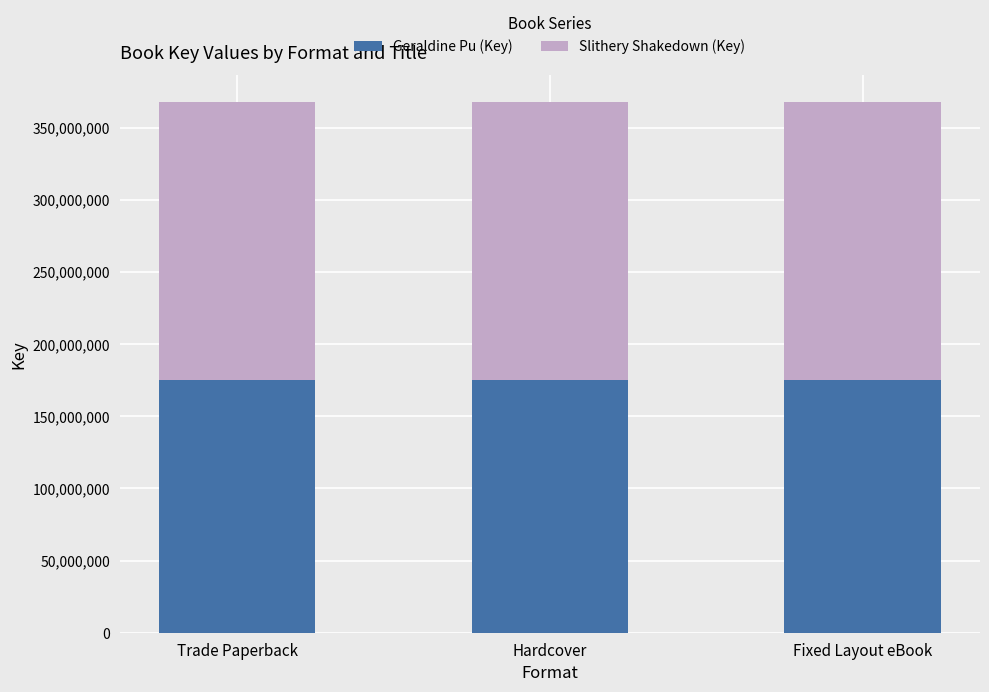

True or false: Geraldine Pu (Key) has a value of 52644346 at Fixed Layout eBook.

False